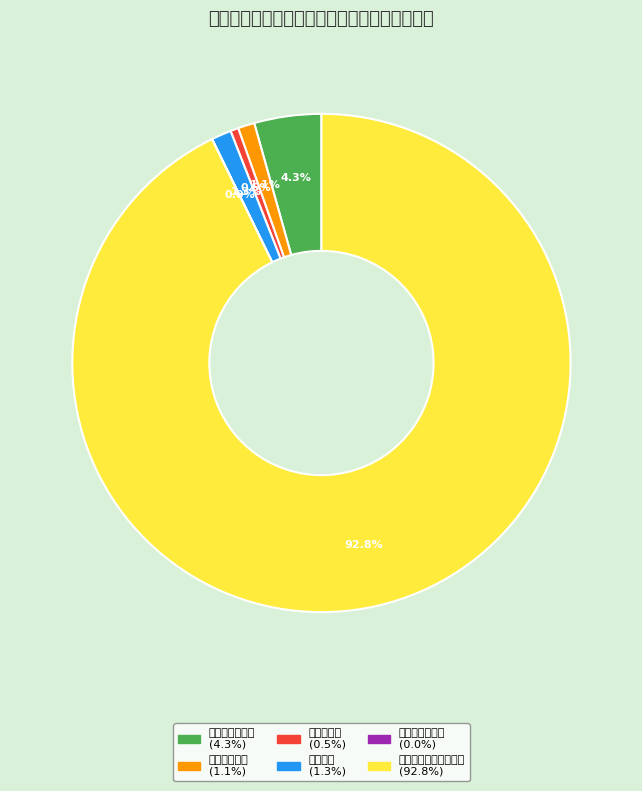

What is the majority slice?

其他对个人和家庭补助